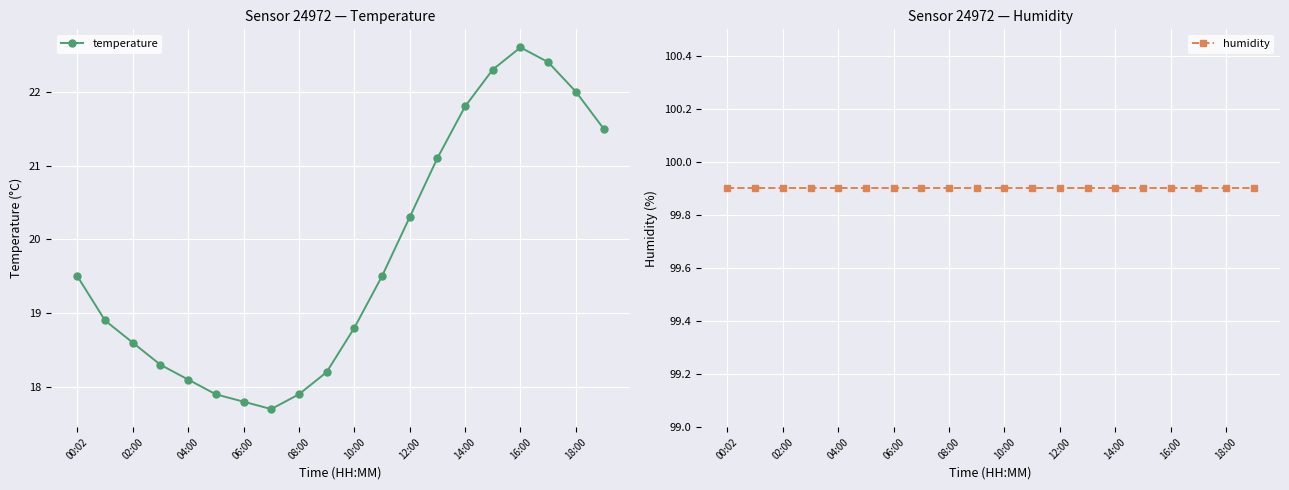

At which label does temperature first exceed 19?

00:02